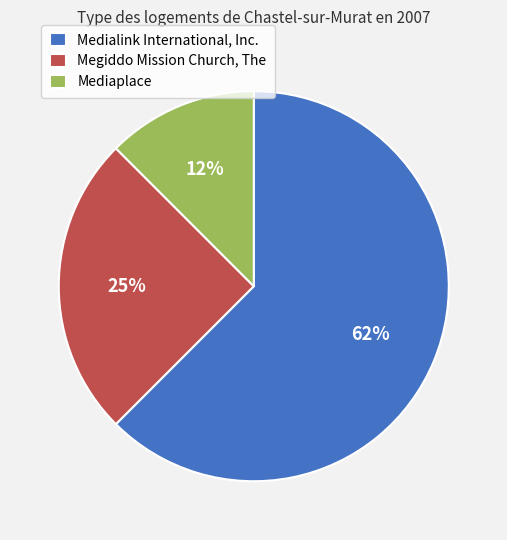

Which category has the biggest portion of the pie?

Medialink International, Inc.